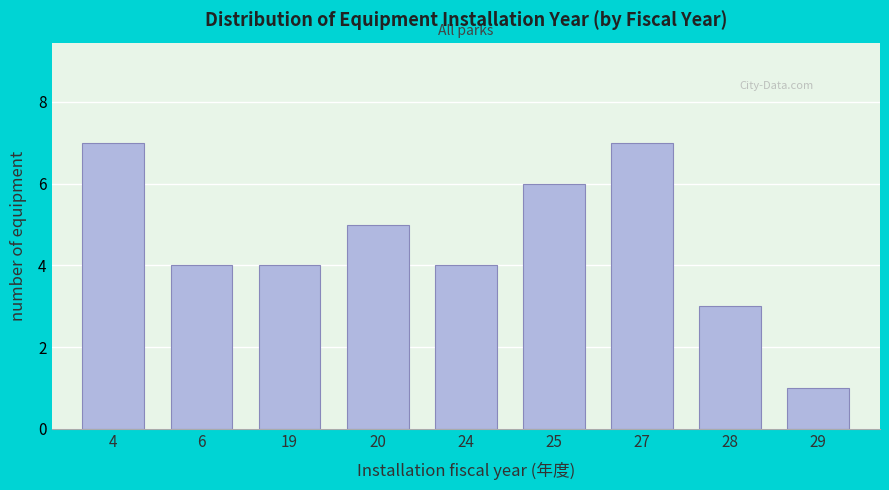

Reading right to left, what are all the values shown in this chart?

1	3	7	6	4	5	4	4	7